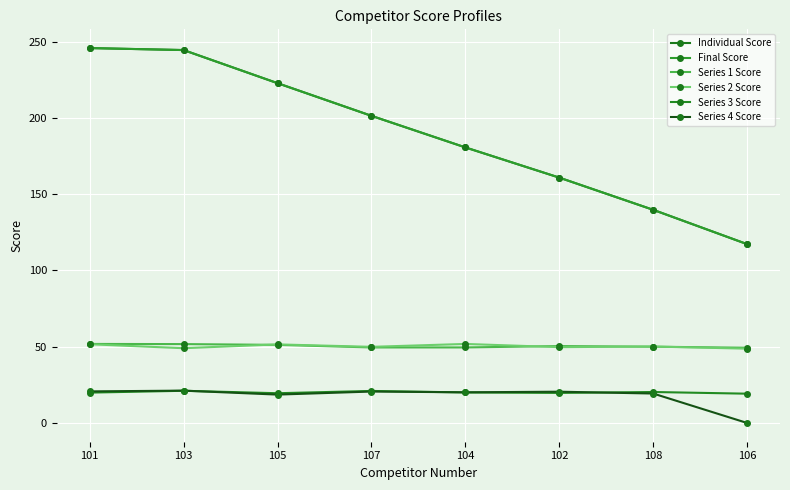

Where does the Final Score series first go above 201?

101